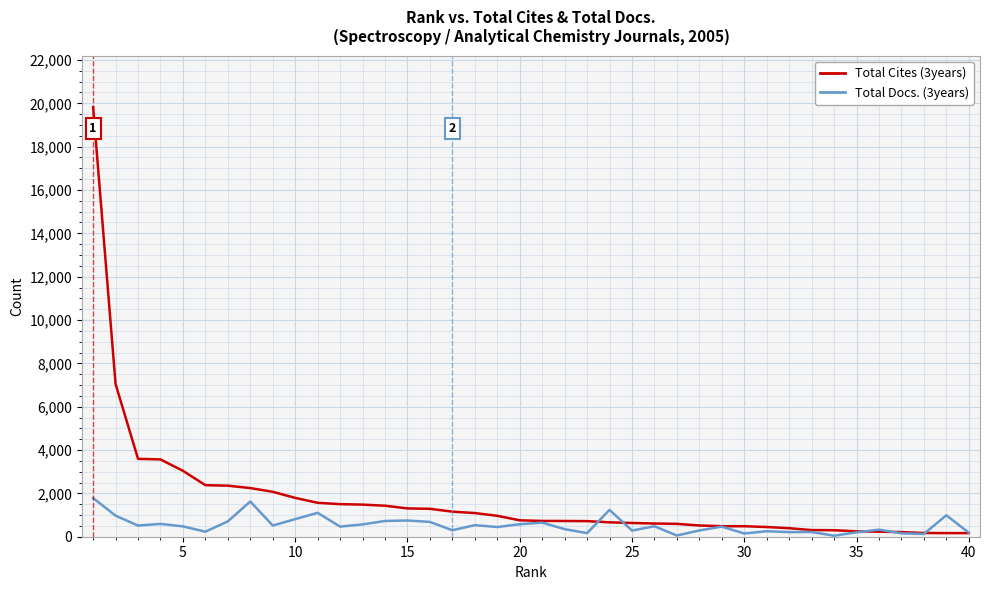

Which series has the widest spread of values?

Total Cites (3years)